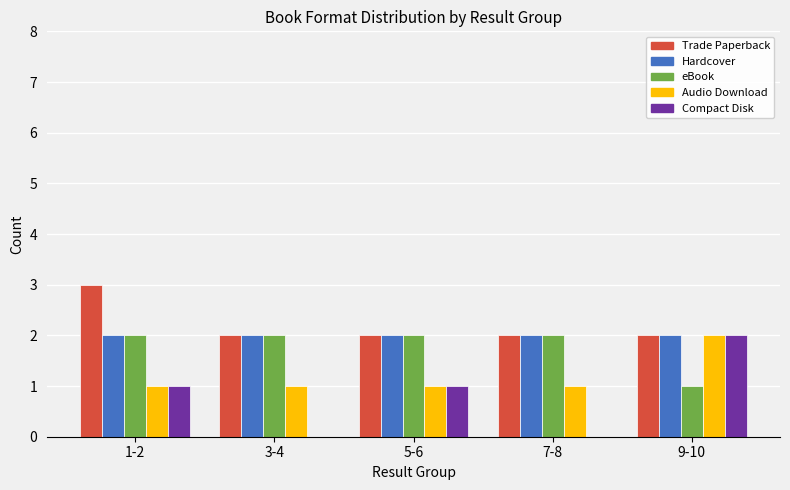

True or false: eBook has a value of 3 at 3-4.

False